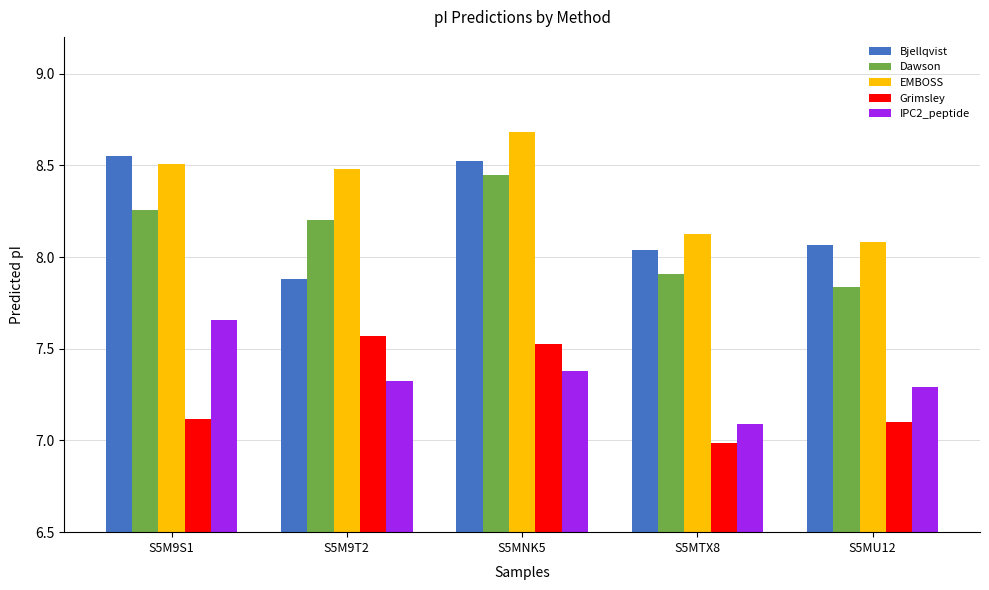

What is the difference between the Bjellqvist values at S5M9T2 and S5M9S1?

0.7